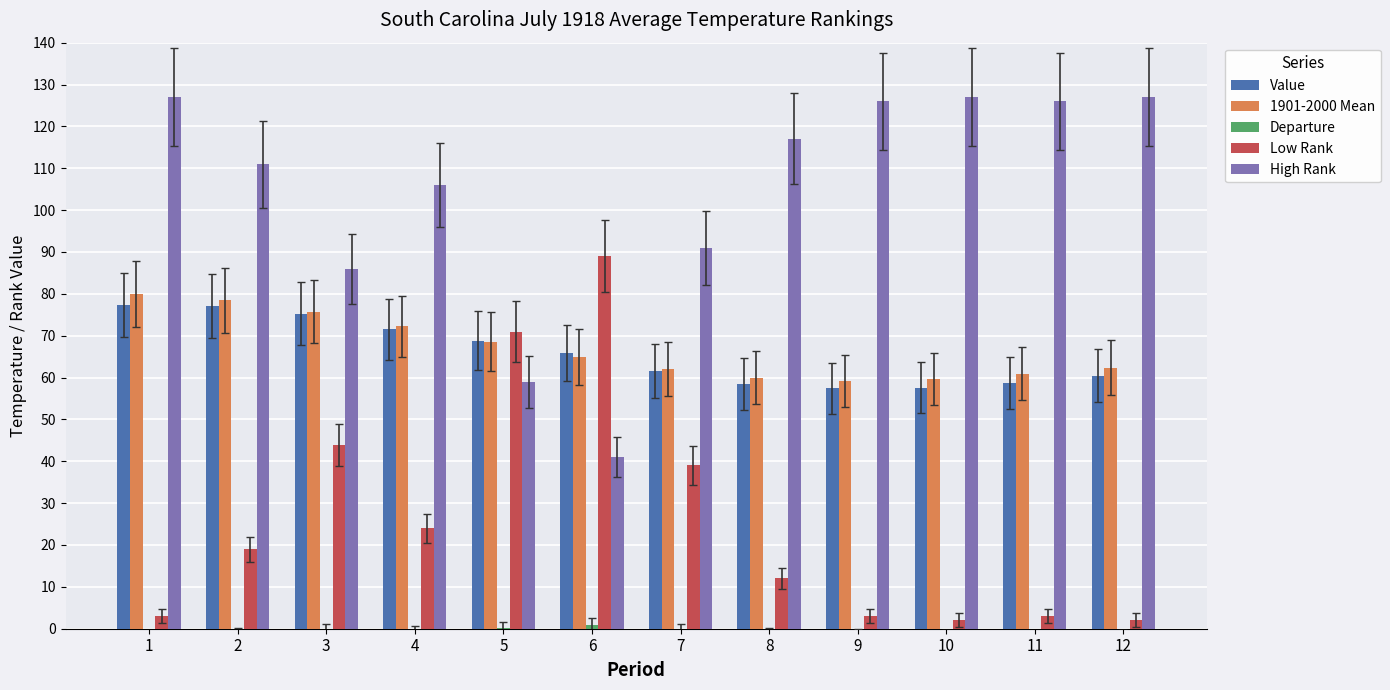

Rank the series by their maximum value, from highest to lowest.

High Rank, Low Rank, 1901-2000 Mean, Value, Departure